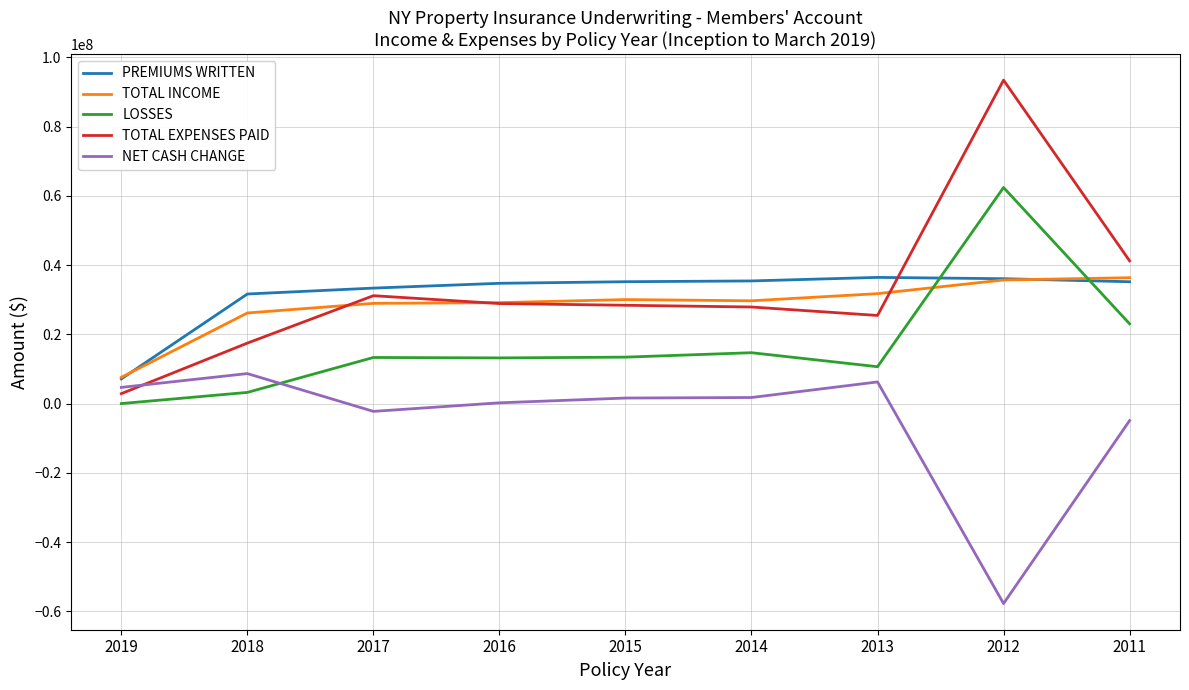

At which category does NET CASH CHANGE reach its first local peak?

2018